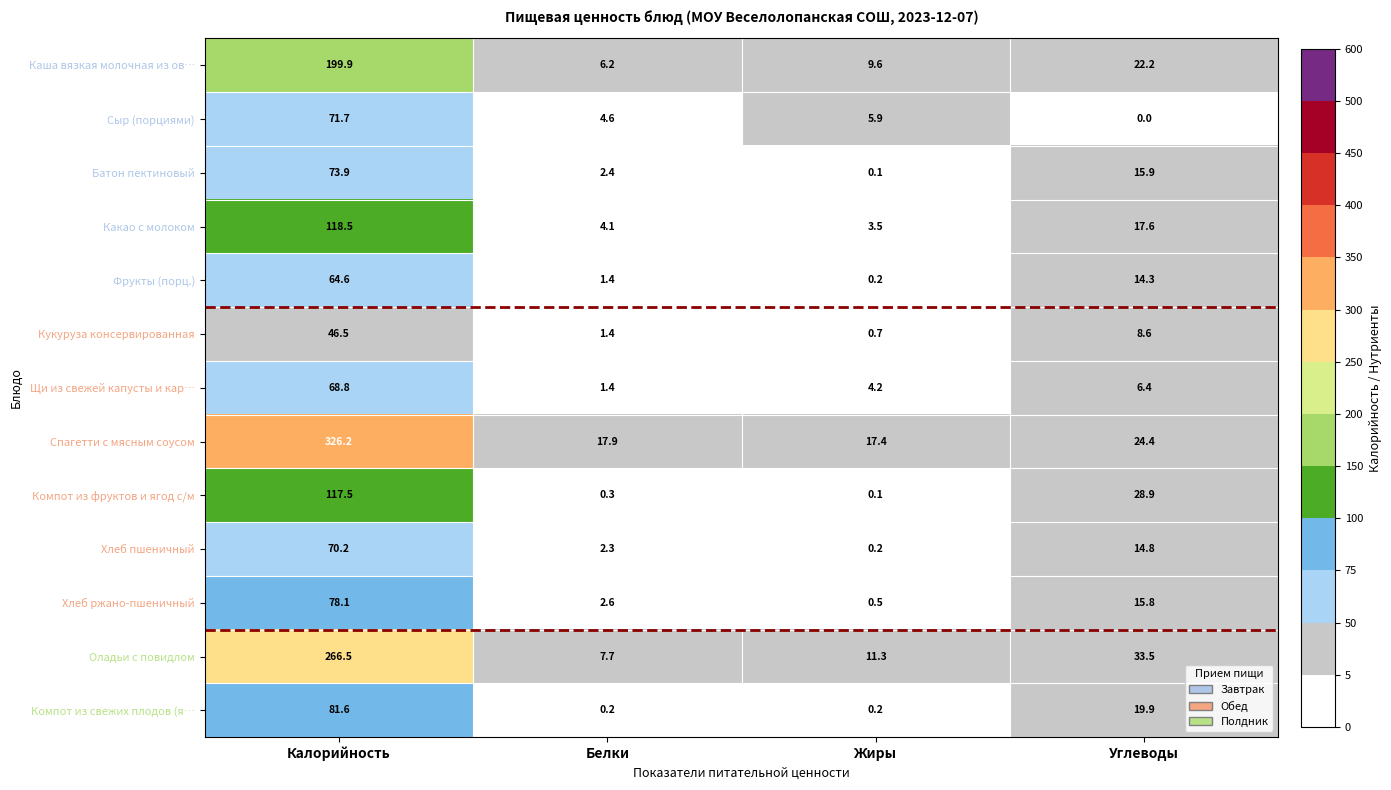

How many categories are shown in the chart?

4